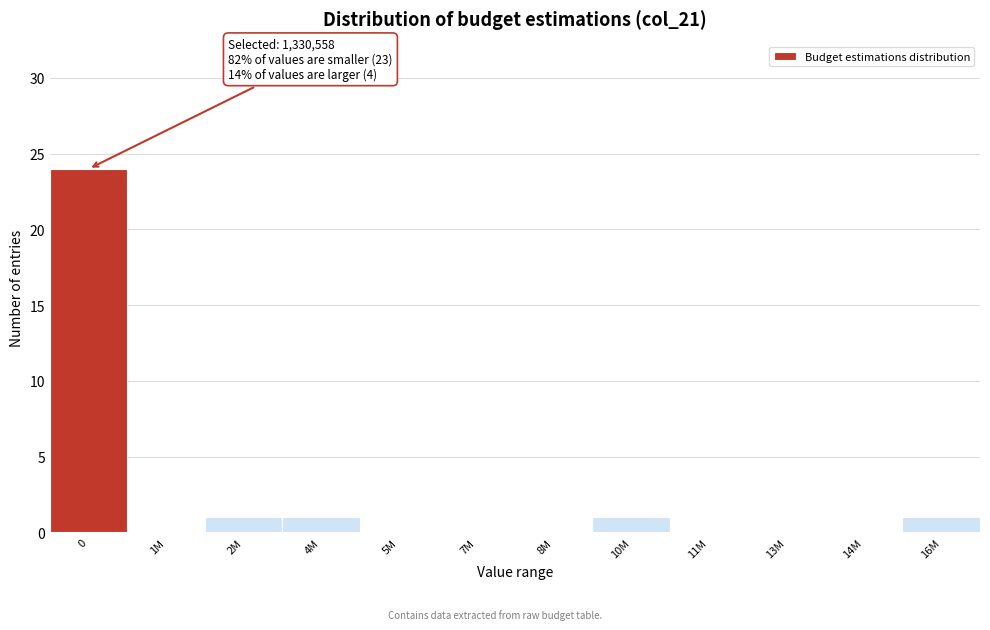

Reading left to right, transcribe all the data shown in this chart.

0=24	1M=0	2M=1	4M=1	5M=0	7M=0	8M=0	10M=1	11M=0	13M=0	14M=0	16M=1